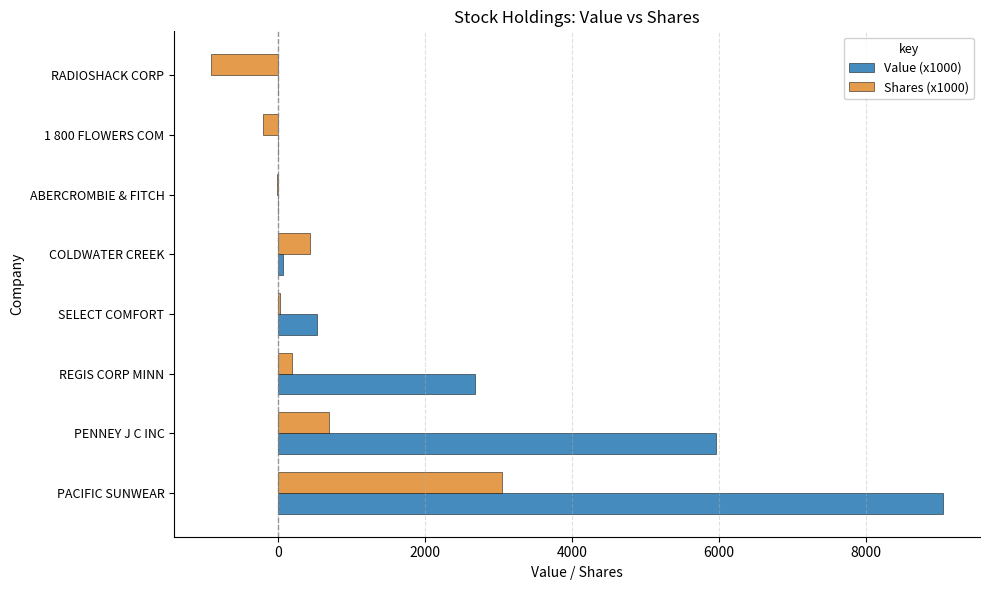

Is the value of Shares (x1000) at PACIFIC SUNWEAR greater than the value of Value (x1000) at RADIOSHACK CORP?

Yes